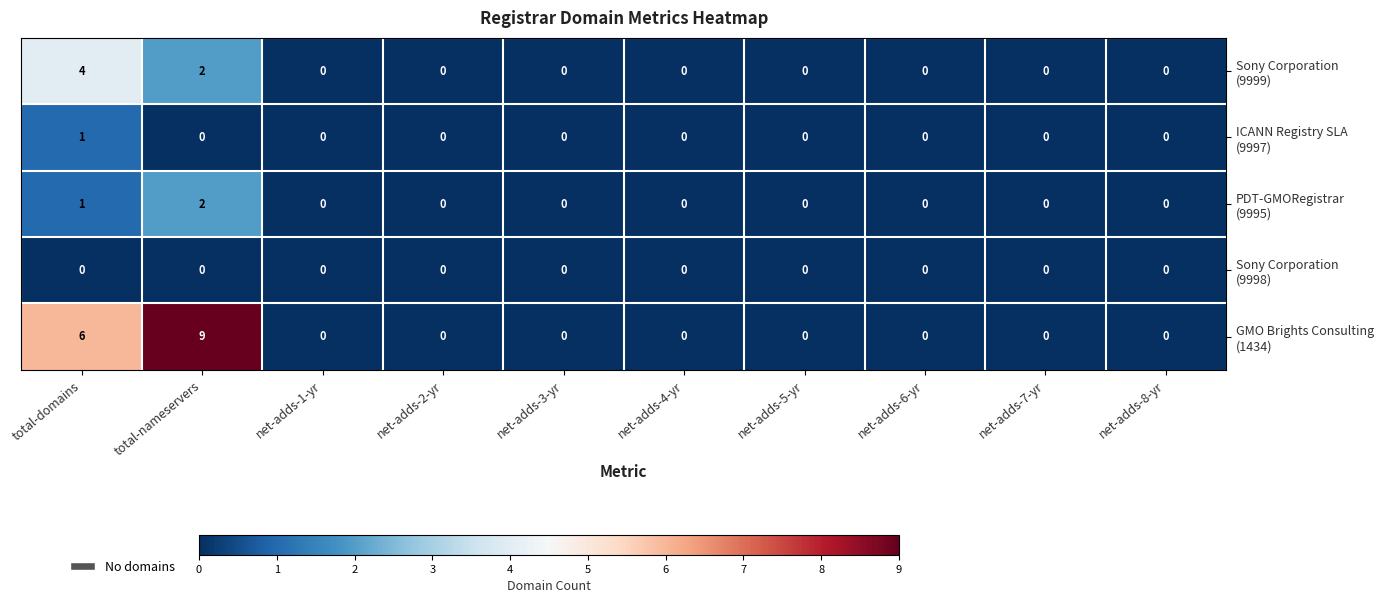

Count the number of data series in this chart.

5